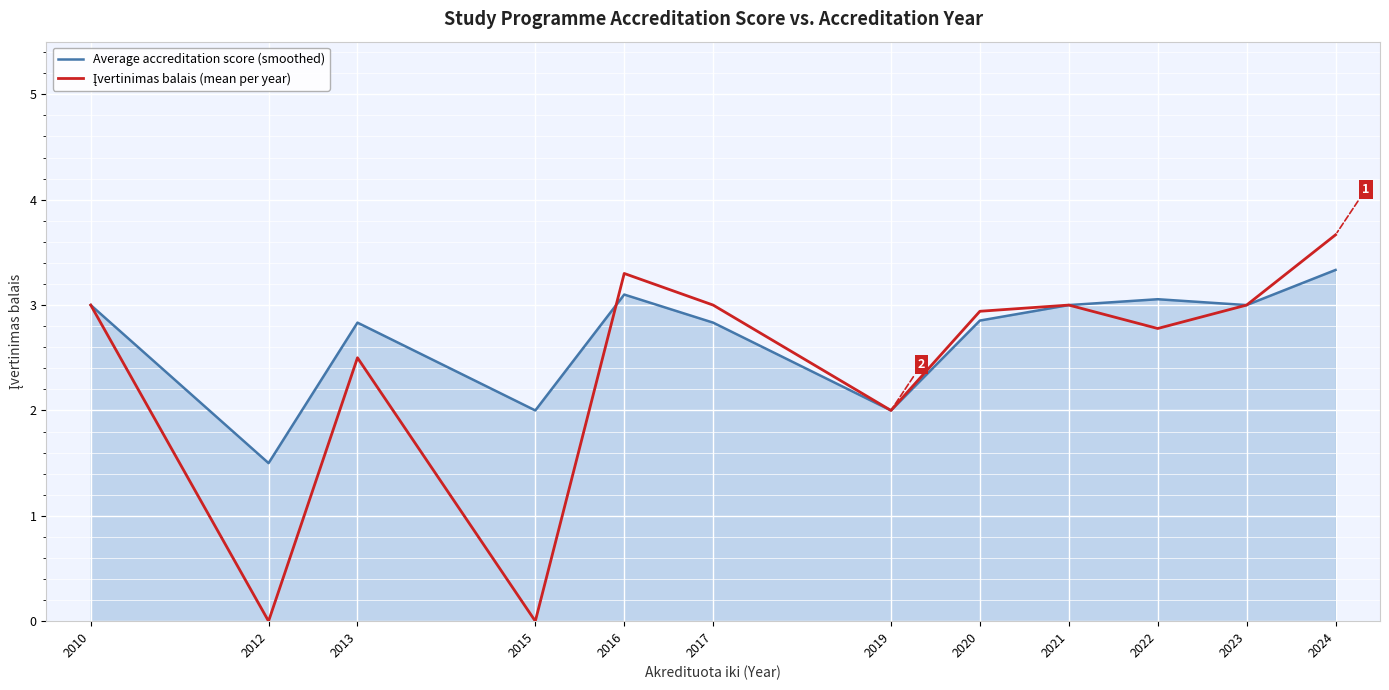

What is the approximate value of Average accreditation score (smoothed) at 2023?

3.0